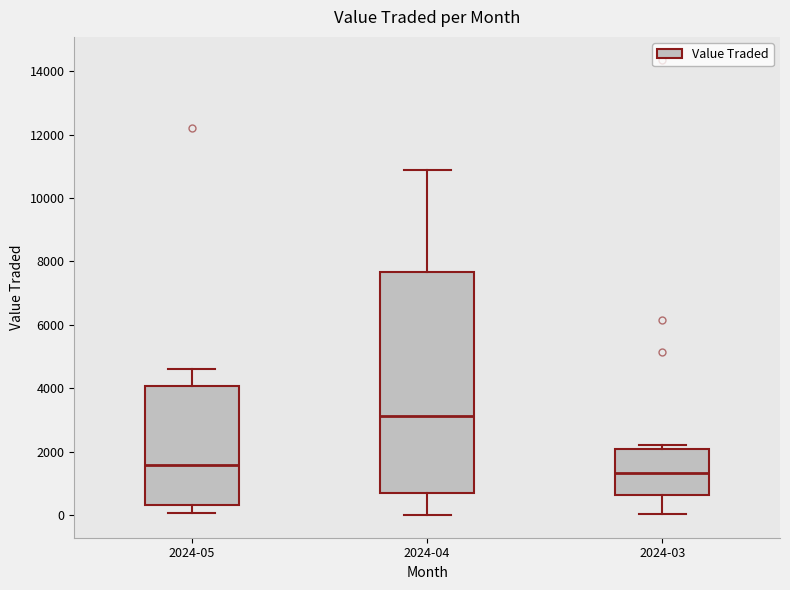

Reading left to right, read every box against the y-axis: the position of its median line, the range the box covers, and the ends of its whiskers. The values are not printed on the chart, so give them approximately, as read against the axis.

2024-05: median 1600, box 400 to 4000, whiskers 0 to 4600
2024-04: median 3200, box 600 to 7600, whiskers 0 to 10800
2024-03: median 1400, box 600 to 2000, whiskers 0 to 2200